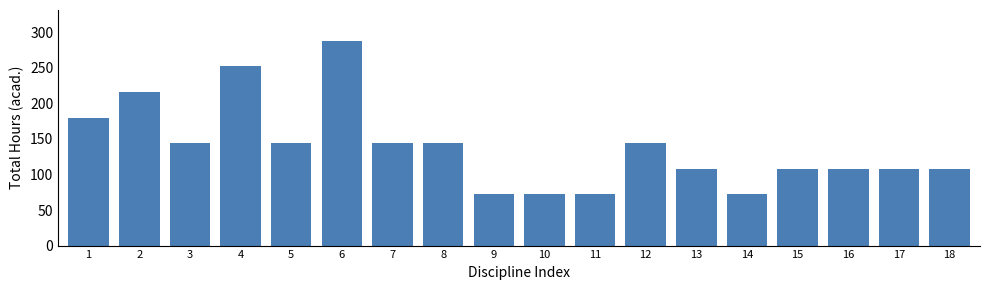

Reading right to left, list all the values displayed in this chart.

108	108	108	108	72	108	144	72	72	72	144	144	288	144	252	144	216	180